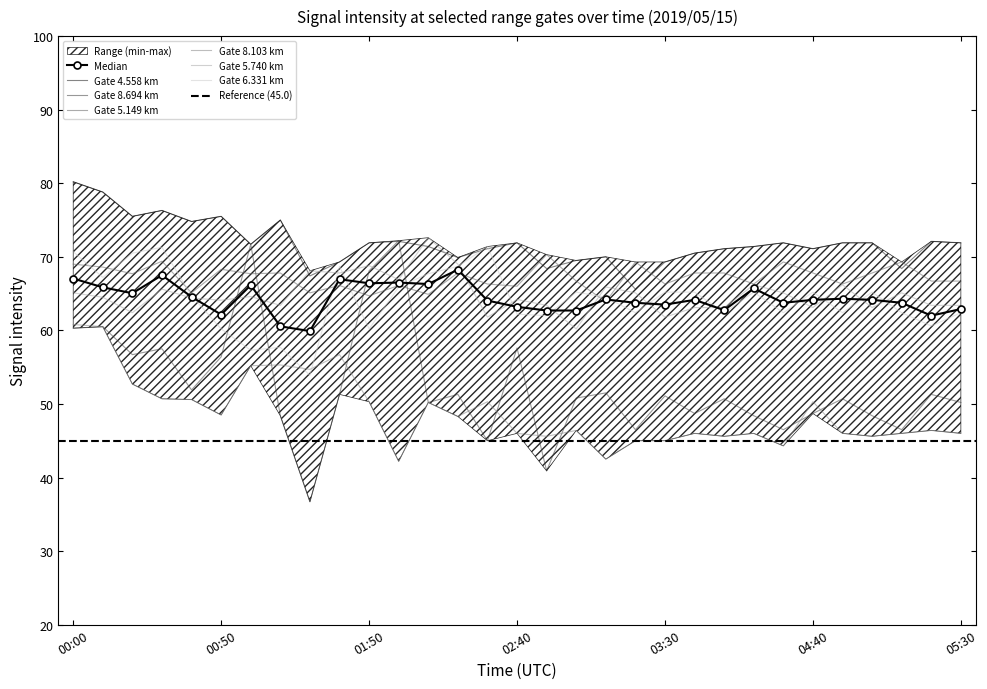

What is the difference between the 8.694 values at 01:40 and 03:00?

0.5